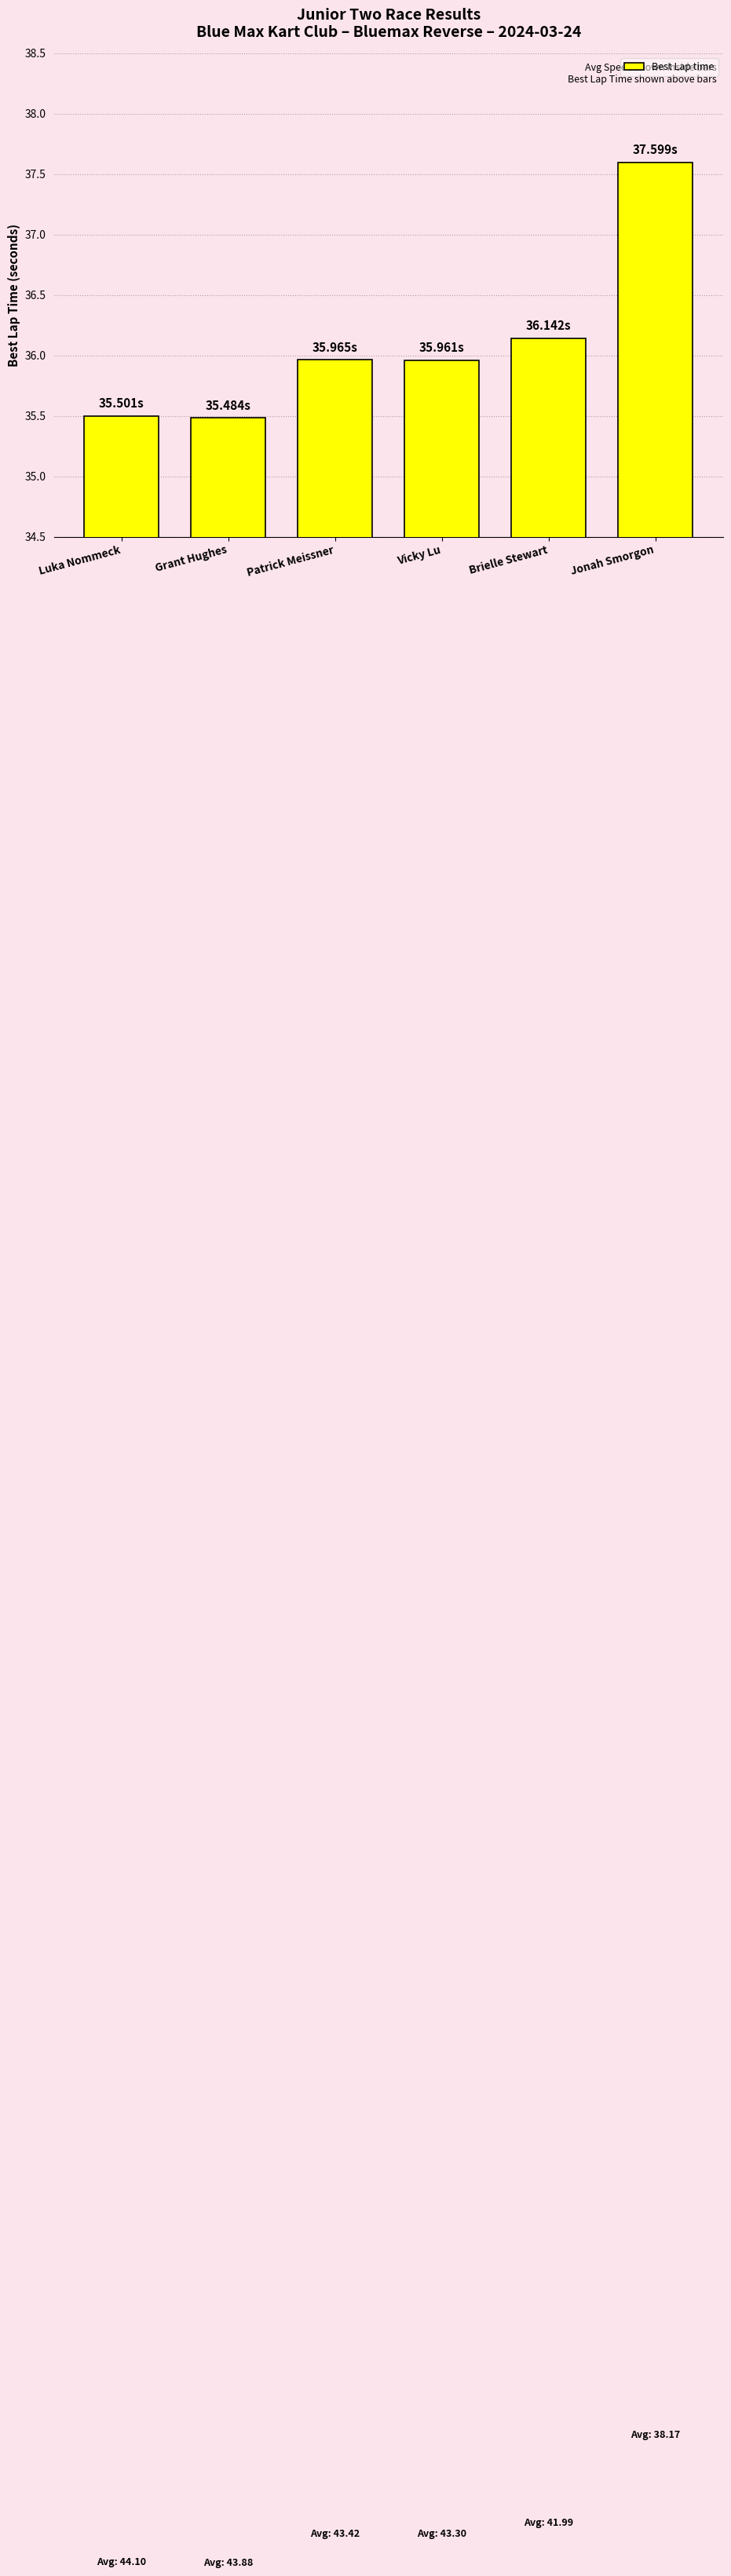

What is the label of the 6th bar from the right?

Luka Nommeck